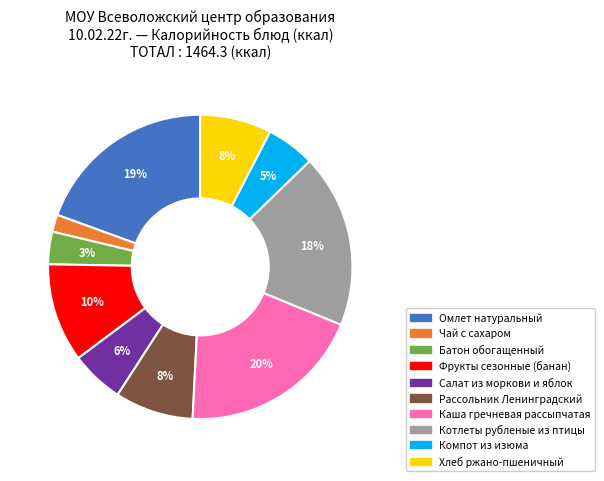

How many slices are in this pie chart?

10